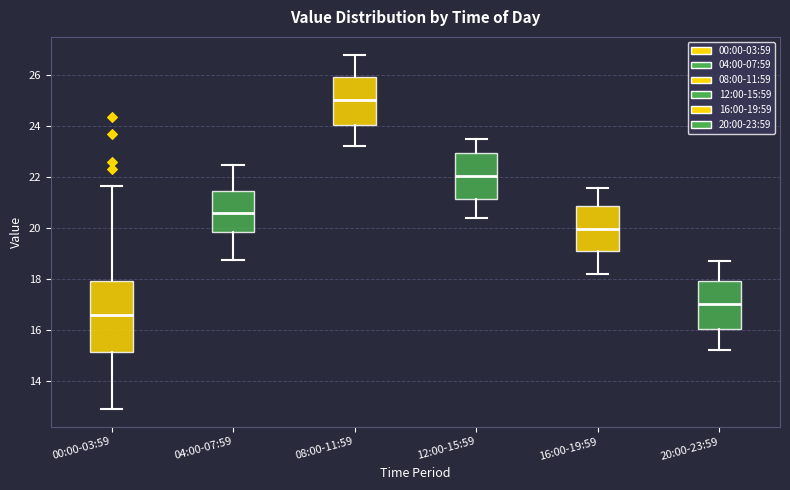

Which box is the tallest, from its lower edge to its upper edge?

00:00-03:59